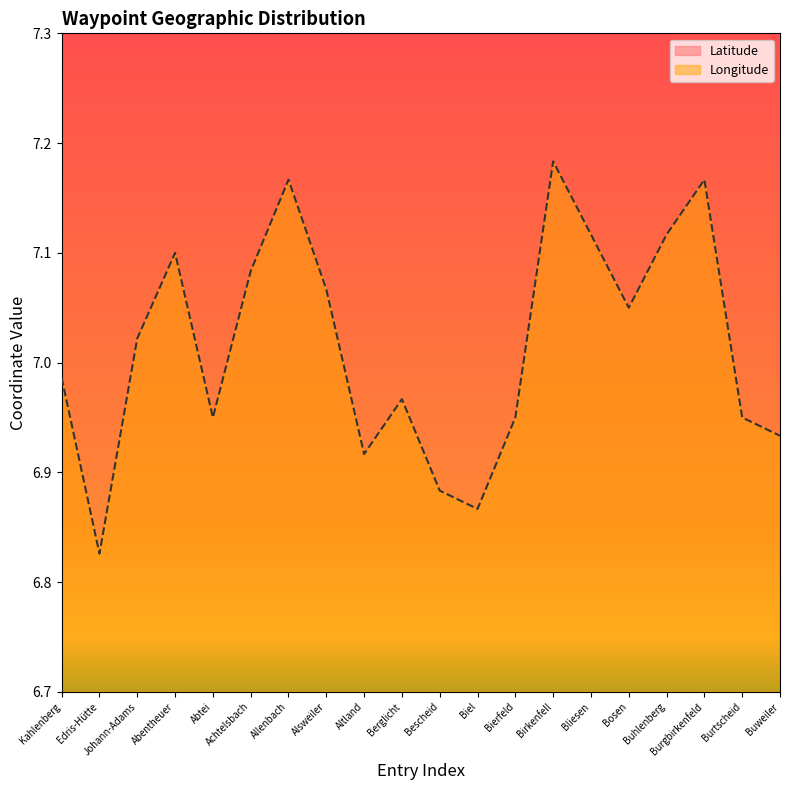

Reading left to right, transcribe all the data shown in this chart.

Latitude: 49.6	49.7	49.5	49.6	49.7	49.6	49.8	49.5	49.5	49.8	49.8	49.5	49.6	49.6	49.5	49.6	49.6	49.6	49.7	49.5
Longitude: 7.0	6.8	7.0	7.1	7.0	7.1	7.2	7.1	6.9	7.0	6.9	6.9	7.0	7.2	7.1	7.0	7.1	7.2	7.0	6.9